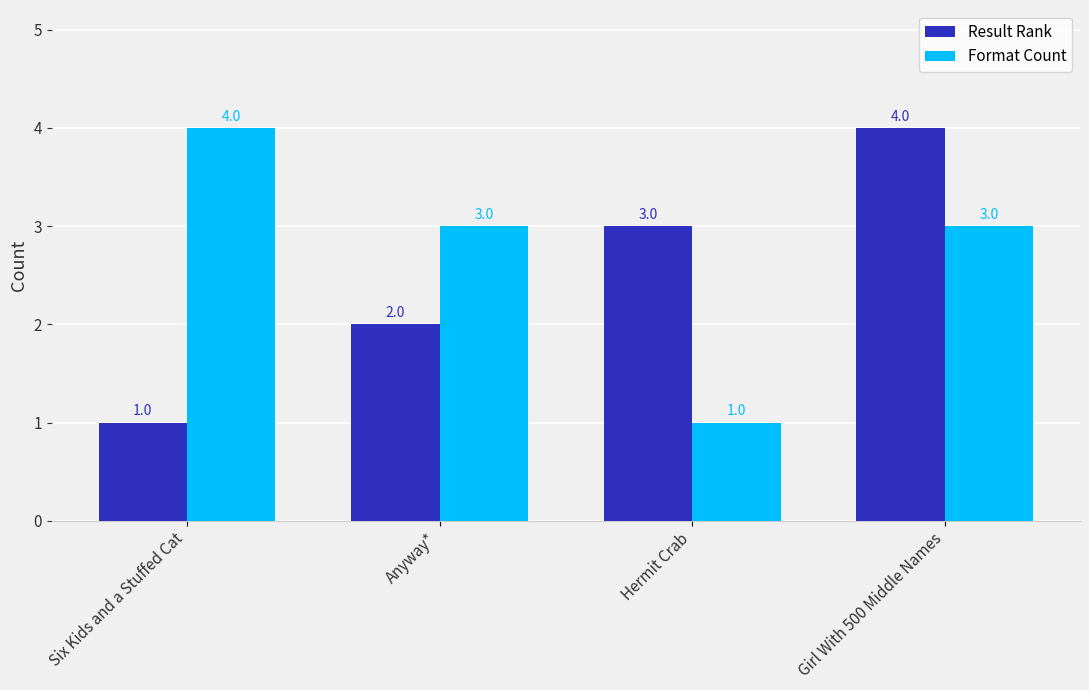

At which label is Result Rank closest to 2?

Anyway*